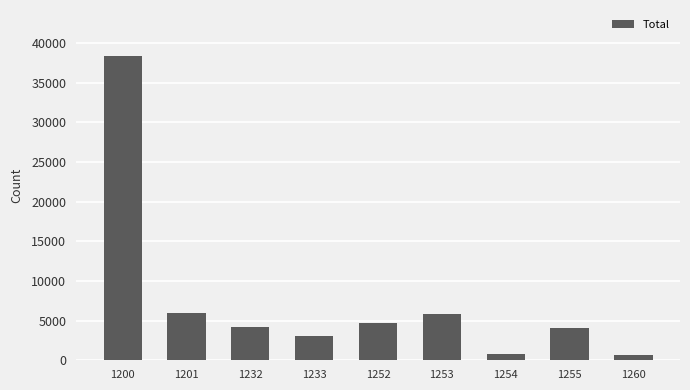

Where does the data first go above 4182?

1200